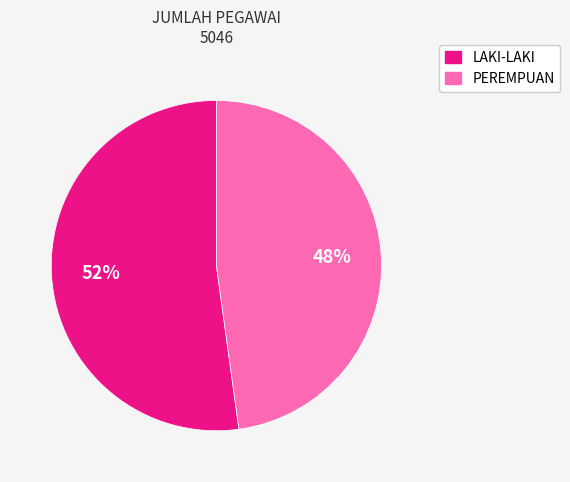

Approximately how many times larger is the value at LAKI-LAKI compared to PEREMPUAN?

1.1